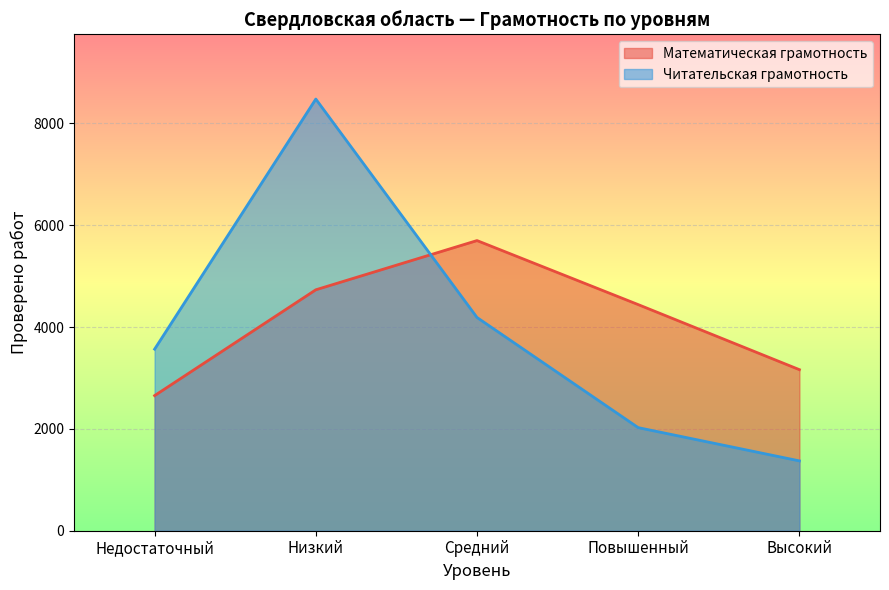

Which label corresponds to the largest value in the chart?

Низкий